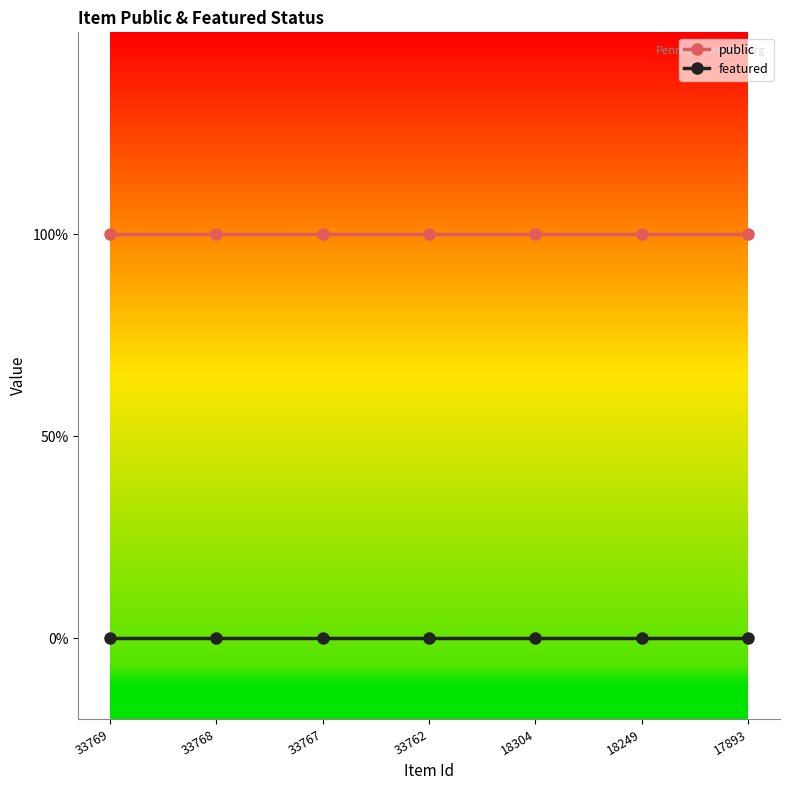

Where is public nearest to the value 1?

33769